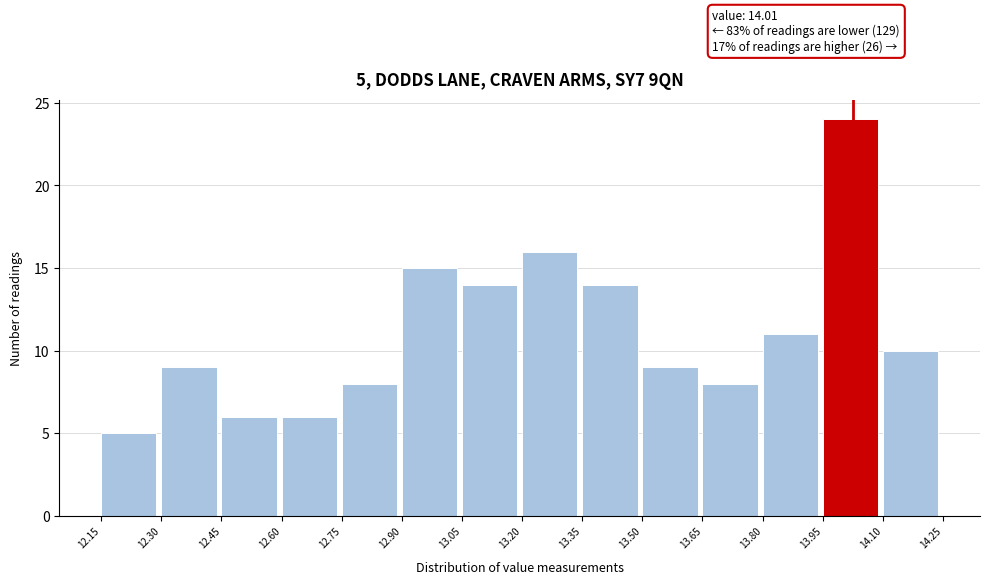

Which range on the x-axis has the tallest bar?

13.95 to 14.10